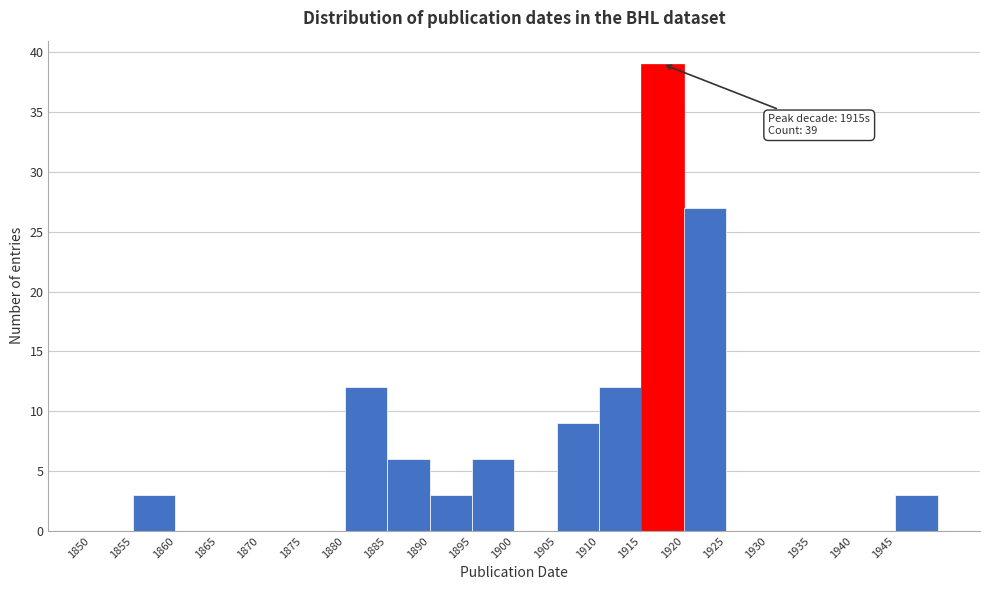

Which range on the x-axis has the tallest bar?

1915 to 1920